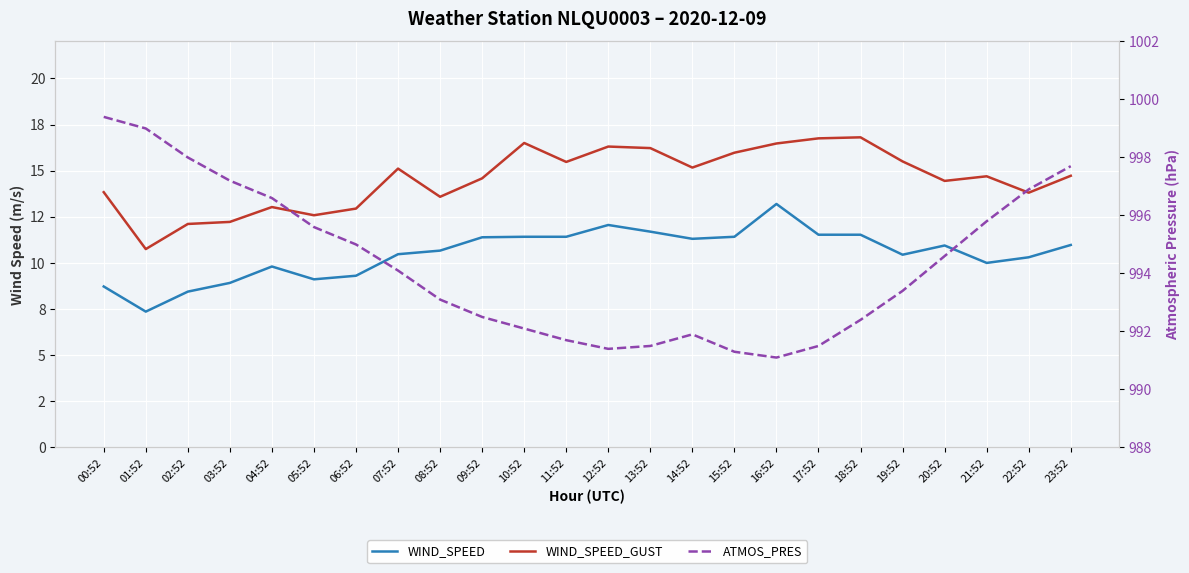

Where is WIND_SPEED nearest to the value 10?

21:52